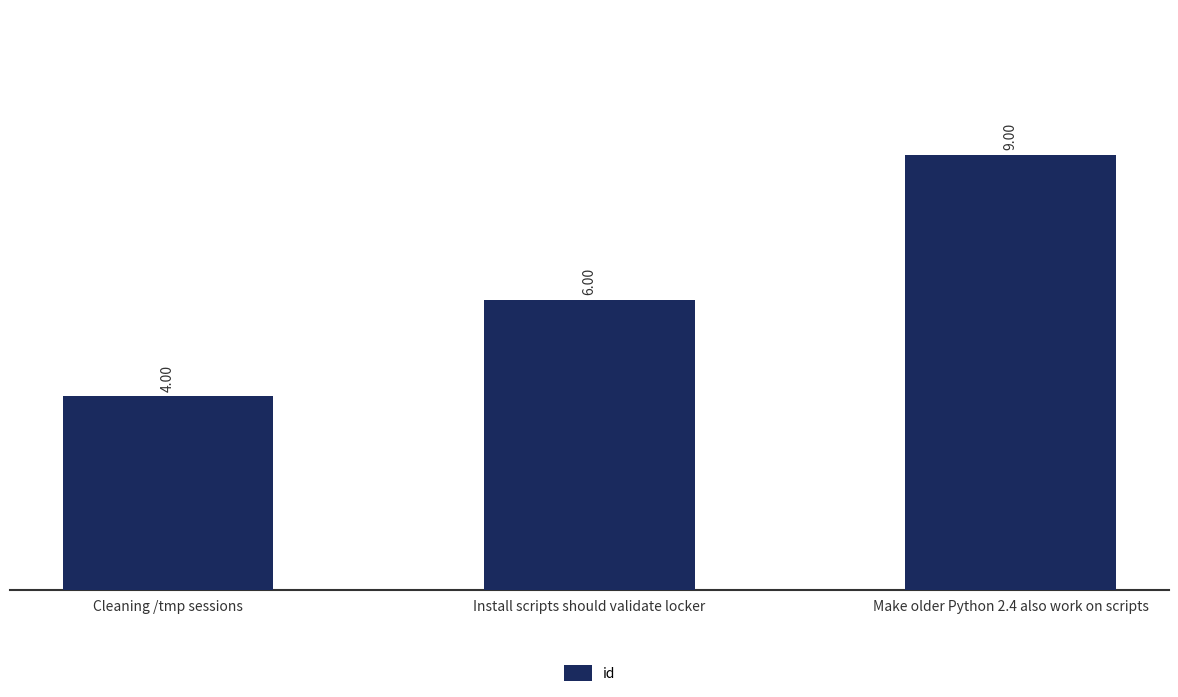

Rank the categories by value from lowest to highest.

Cleaning /tmp sessions, Install scripts should validate locker, Make older Python 2.4 also work on scripts